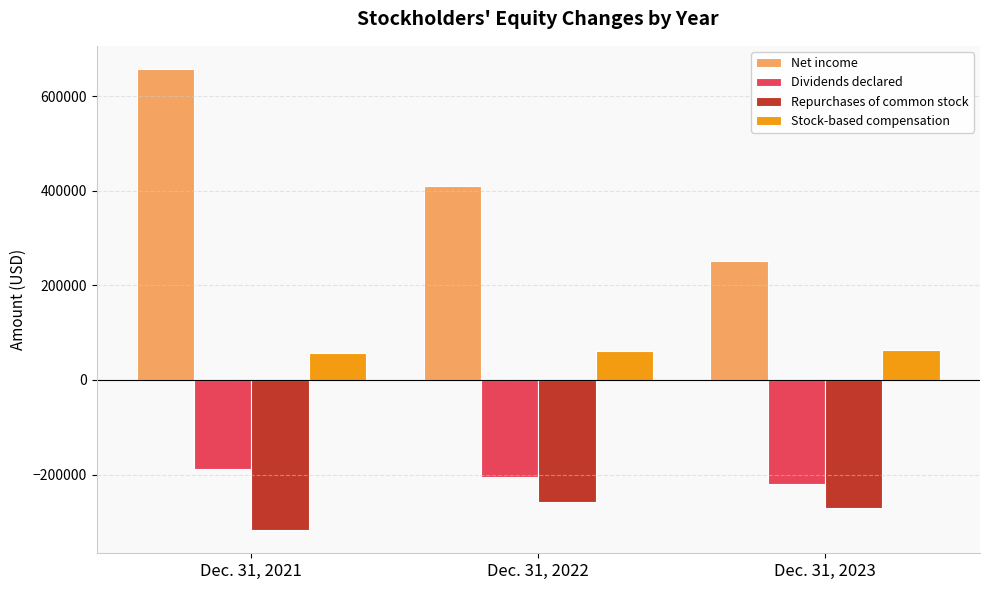

What is the value of the Stock-based compensation bar at the 3rd from the left?

63448